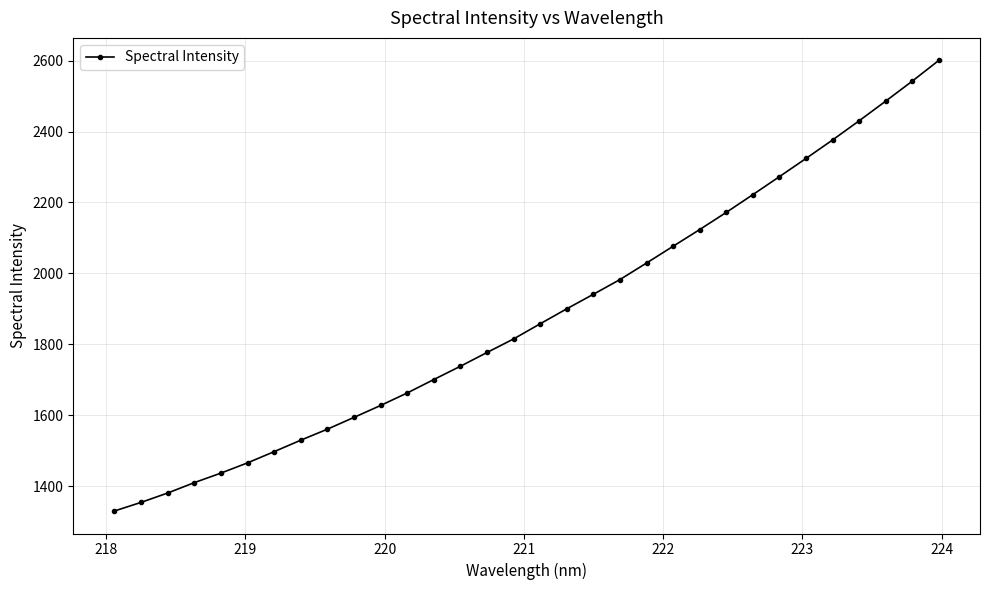

What is the value of the 13th point from the left?

1700.6